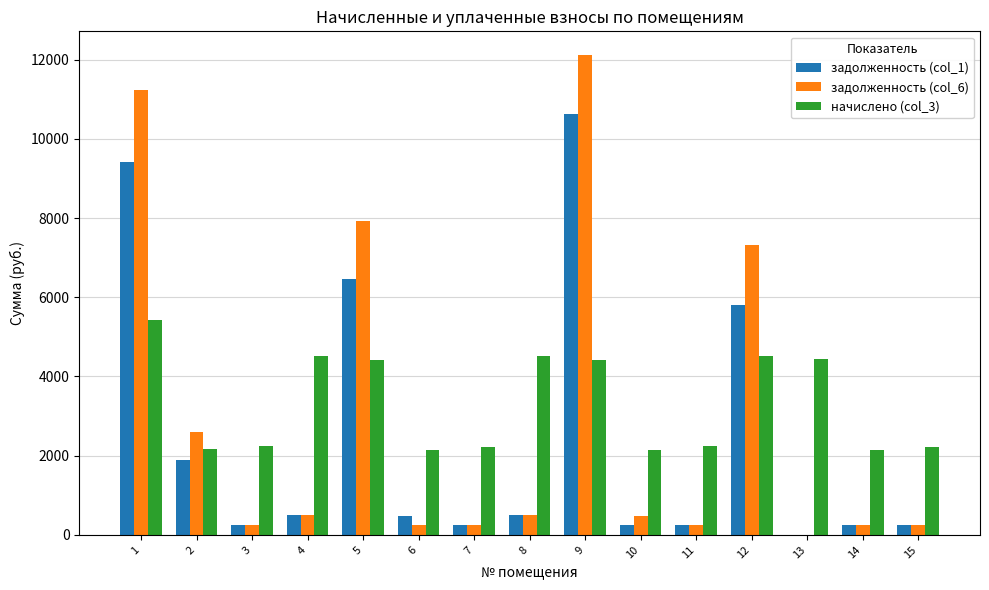

At which label does начислено (col_3) reach its peak?

1